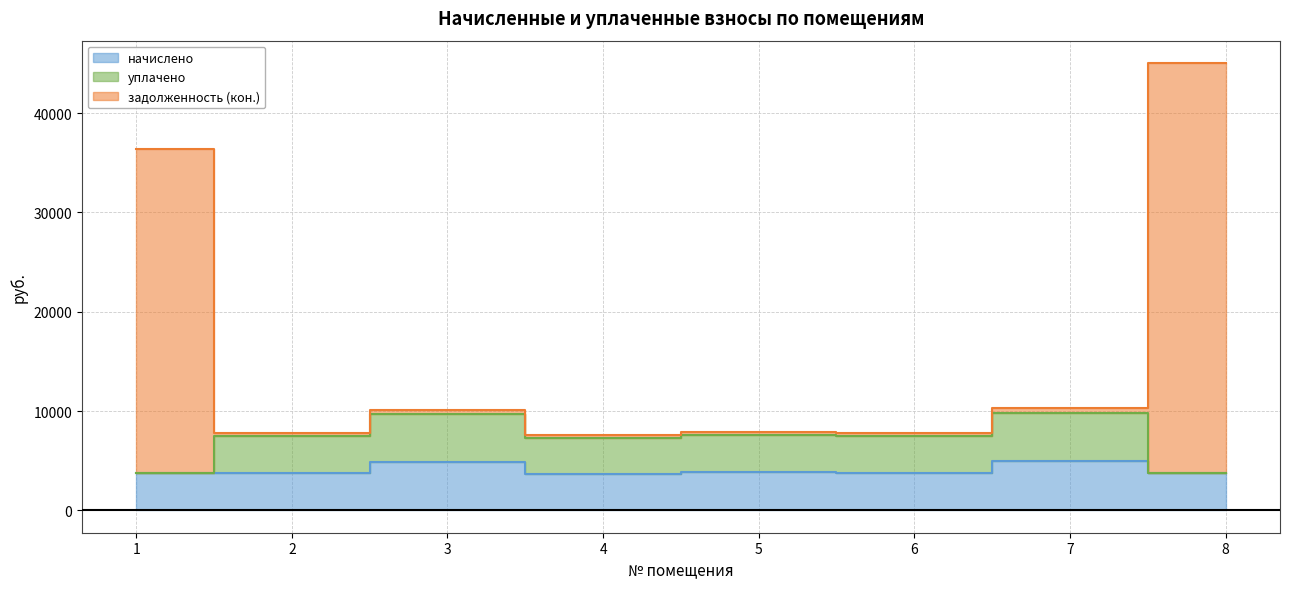

At which category does начислено reach its first local peak?

3